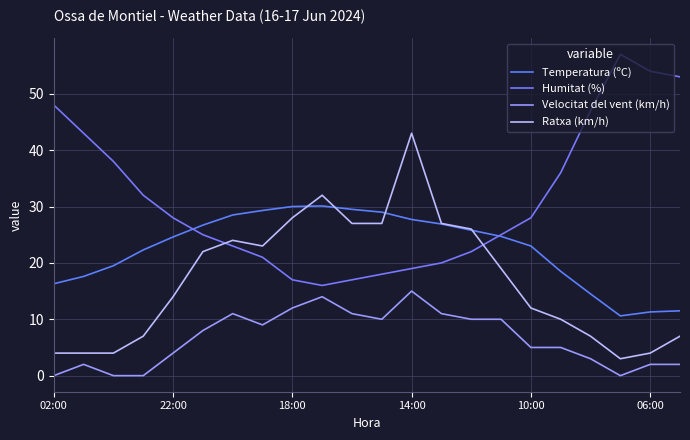

Which series has the widest spread of values?

Humitat (%)